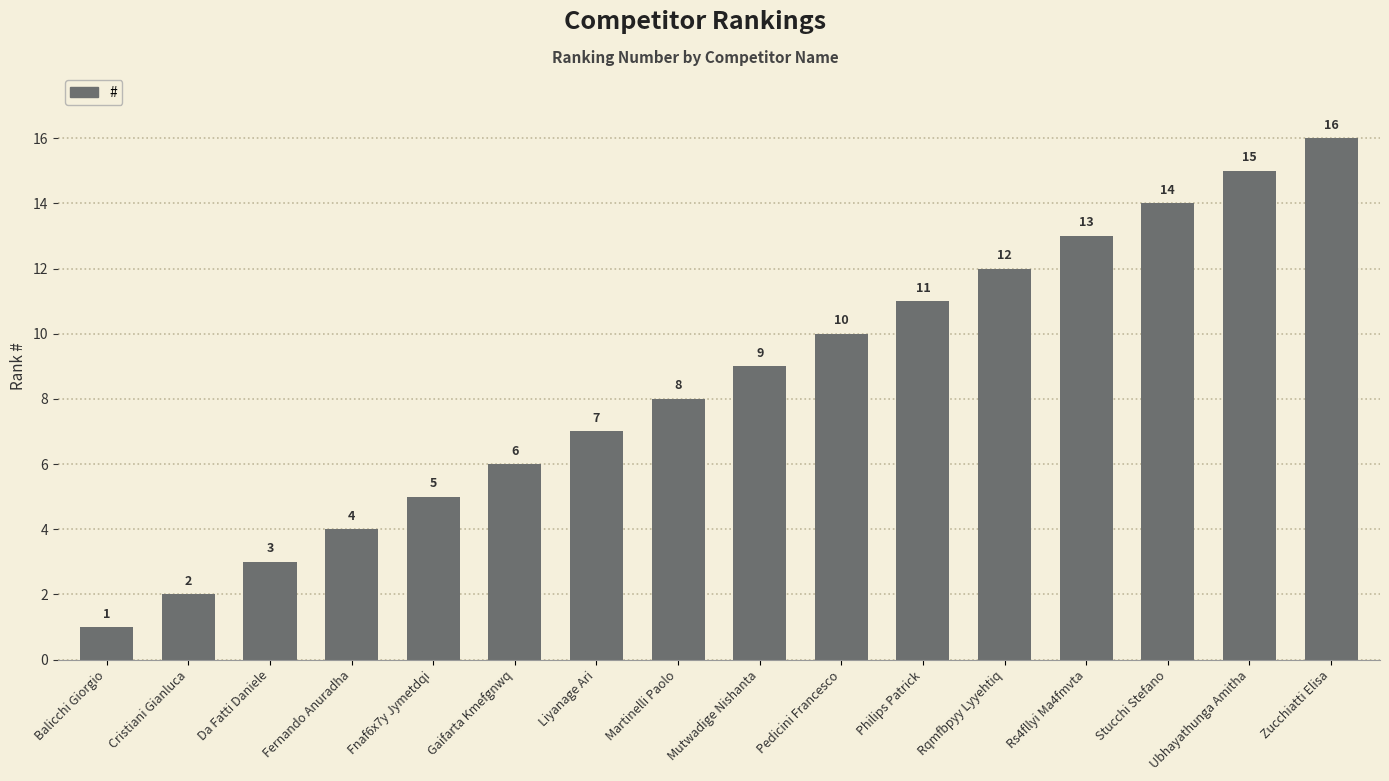

What is the difference between the maximum and minimum values?

15